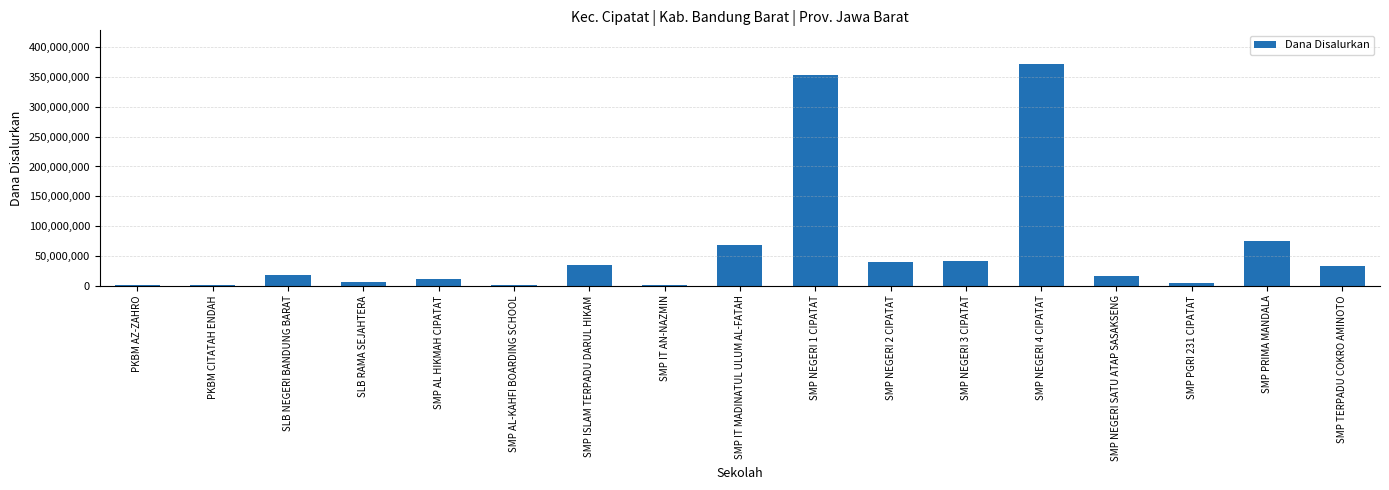

Between SMP PRIMA MANDALA and SMP TERPADU COKRO AMINOTO, which is larger?

SMP PRIMA MANDALA